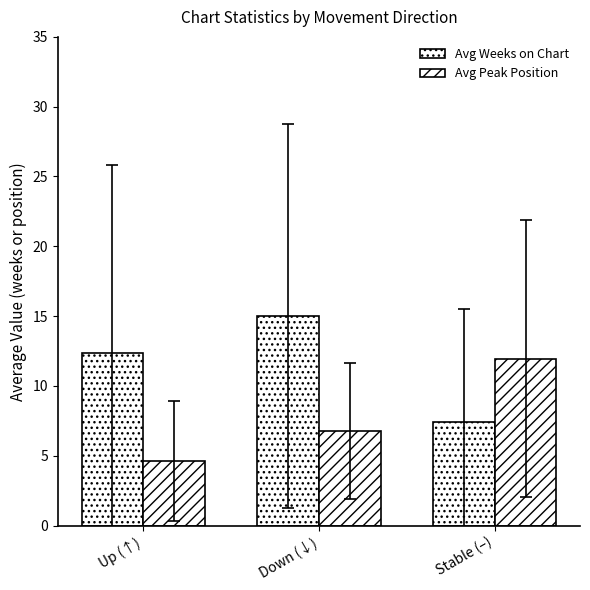

How many categories are shown in the chart?

3